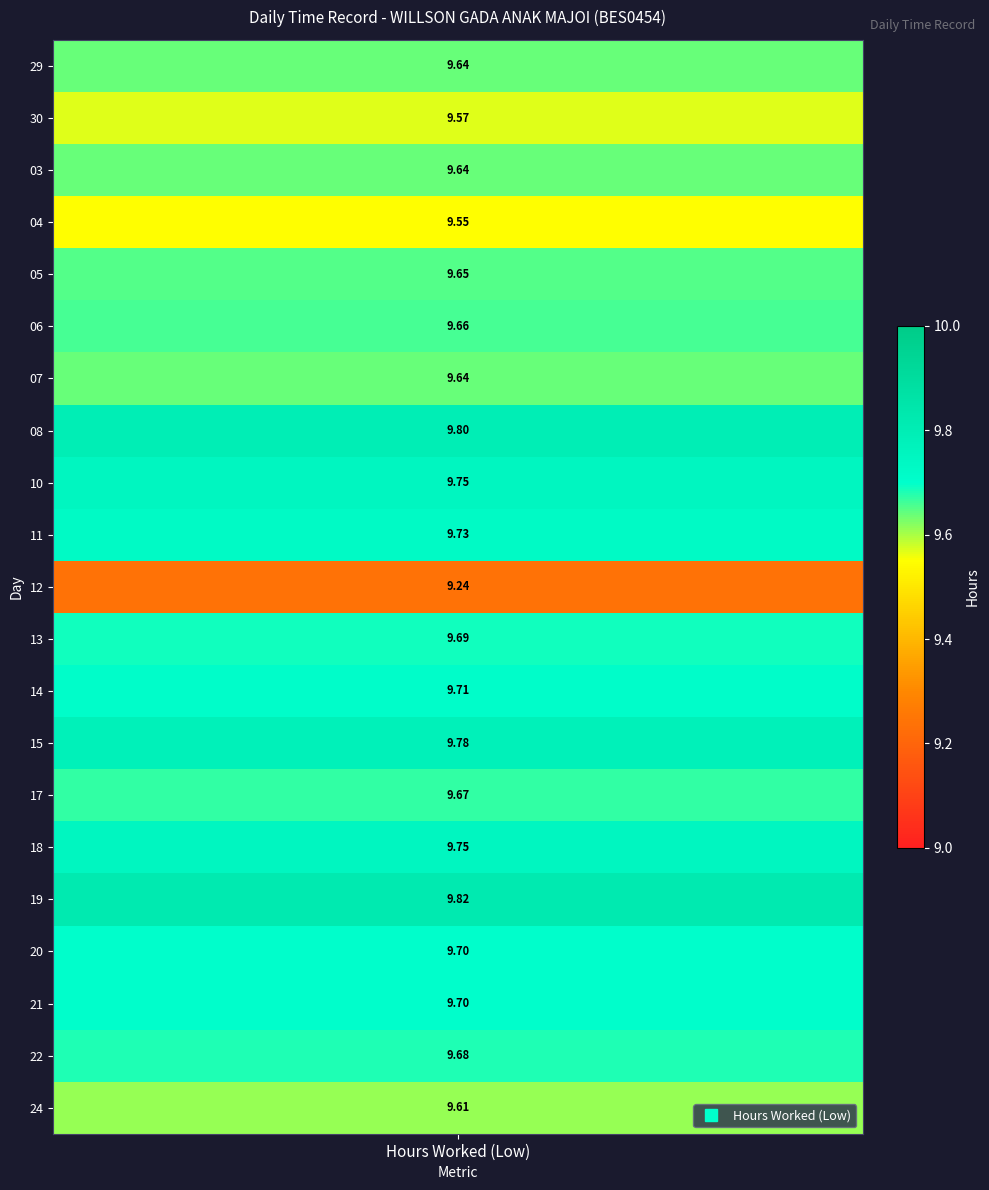

At how many categories does at least one series exceed 0?

1